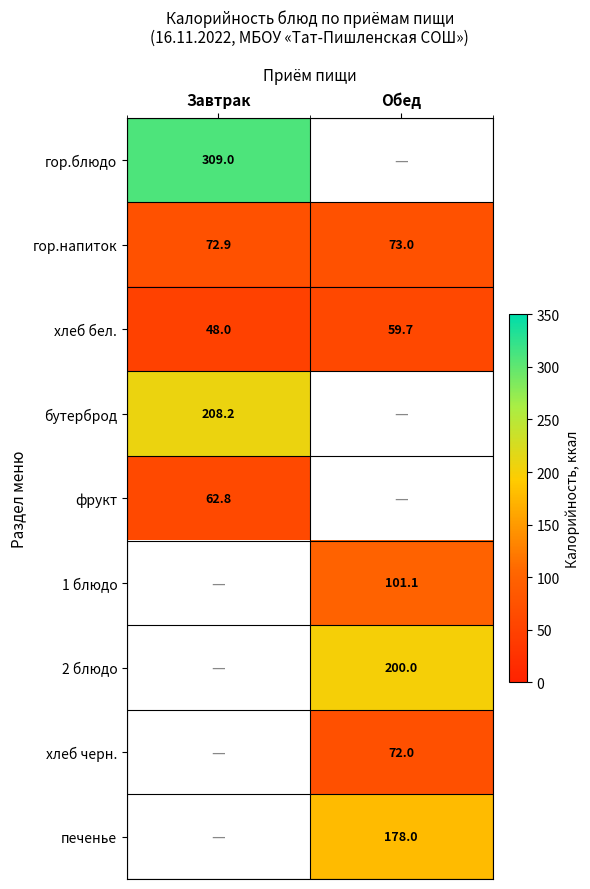

At which label does гор.напиток reach its peak?

Обед